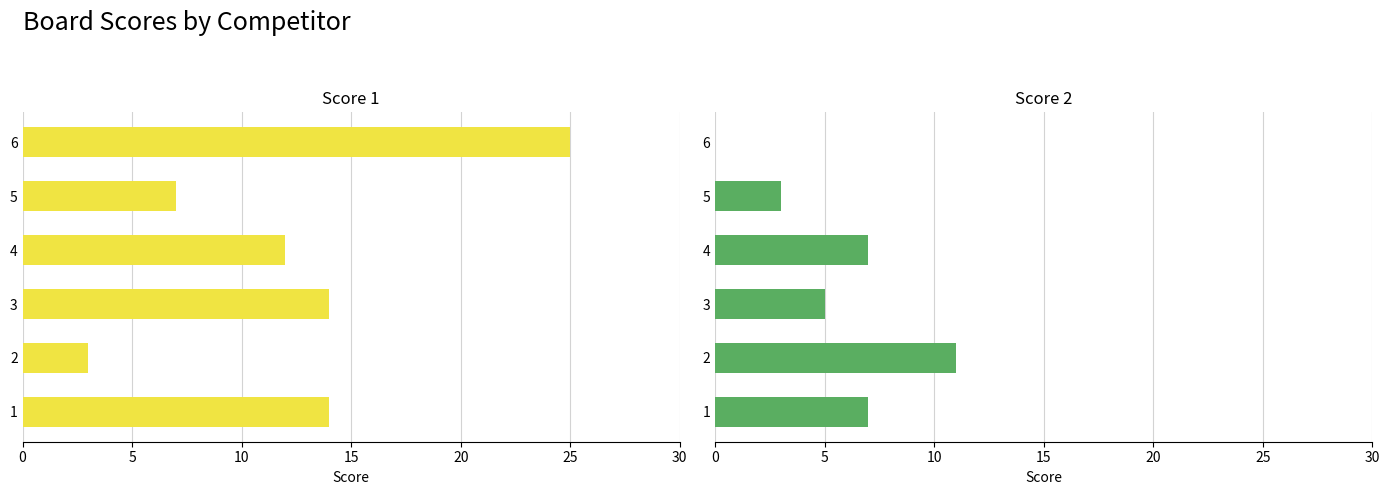

How many series are shown in this chart?

2